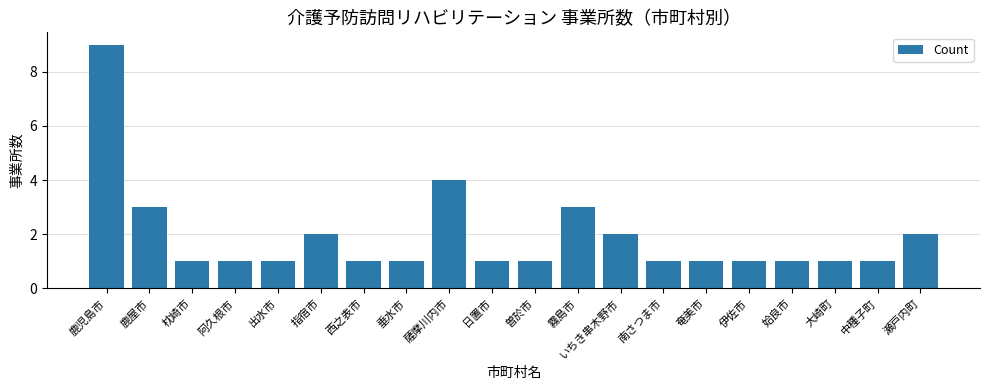

What is the sum of all values?

38